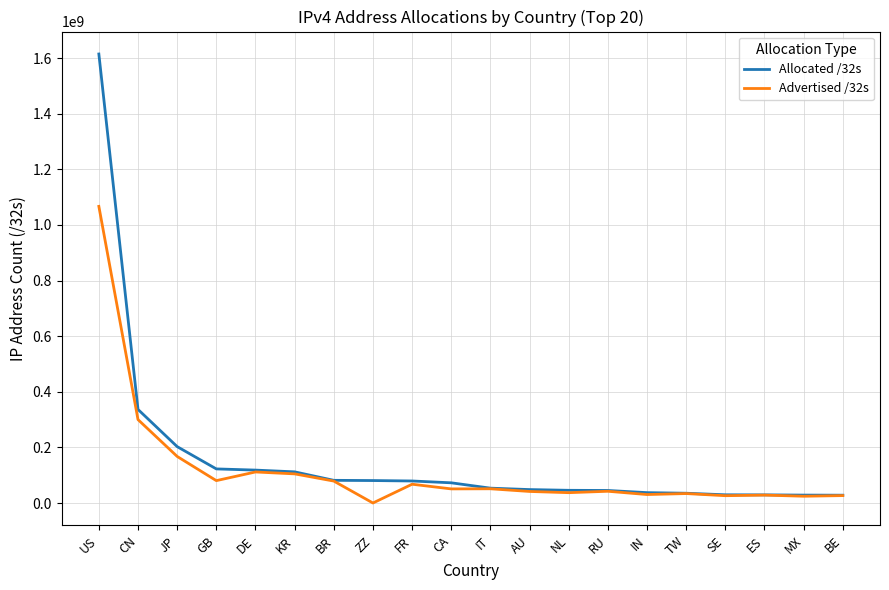

How many lines are shown in the chart?

2